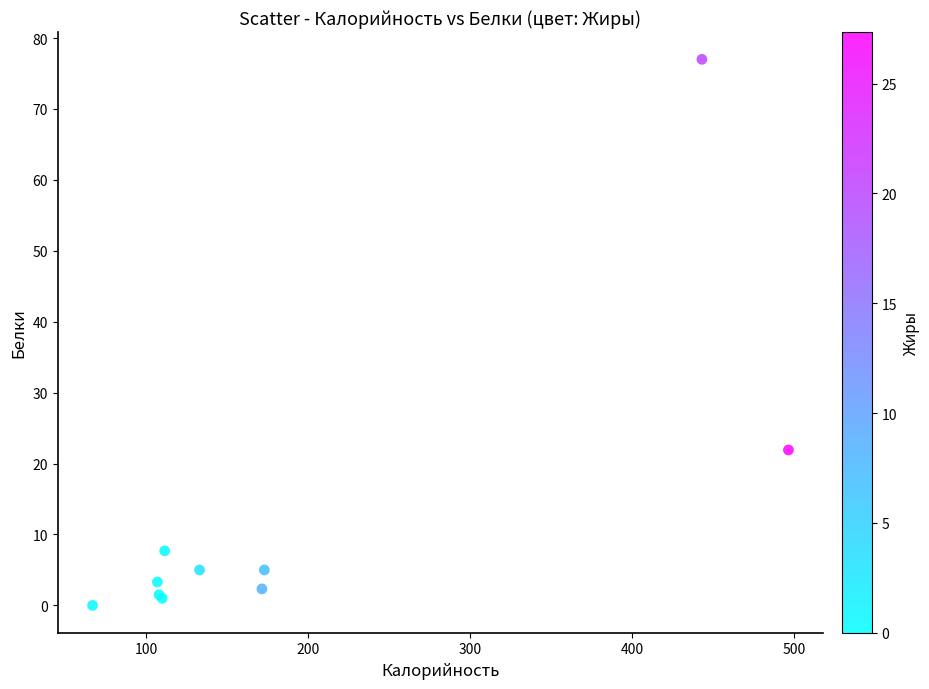

What Y value in the scatter plot is closest to 38?

21.9